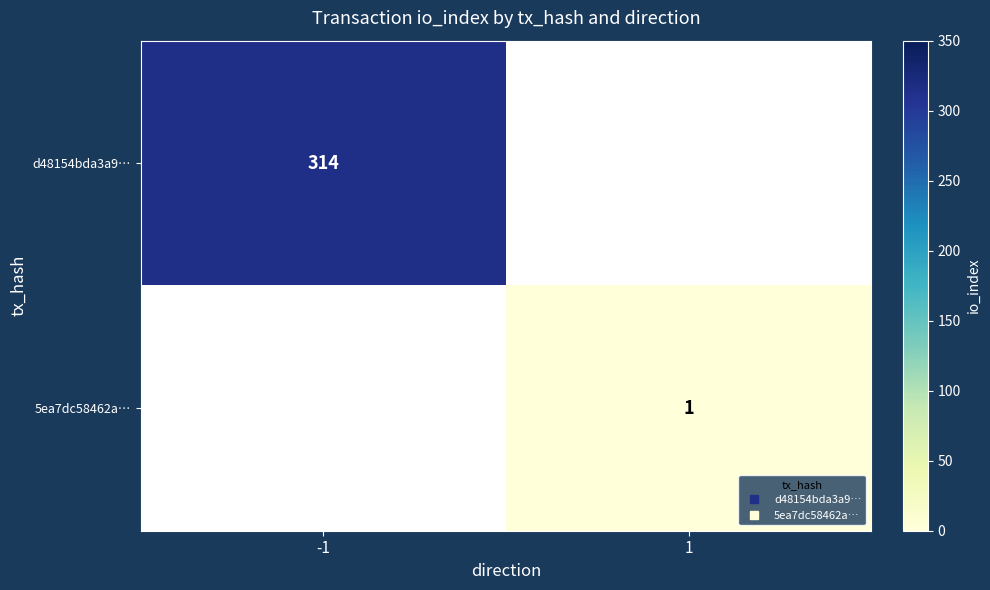

How many values in 5ea7dc58462a… are above zero?

1